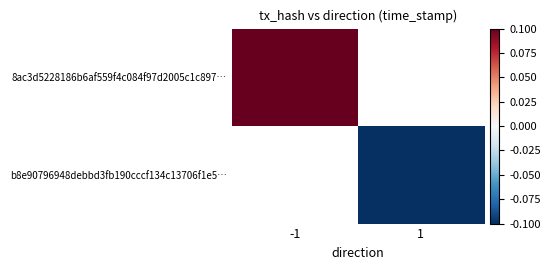

Count the number of categories in the chart.

2